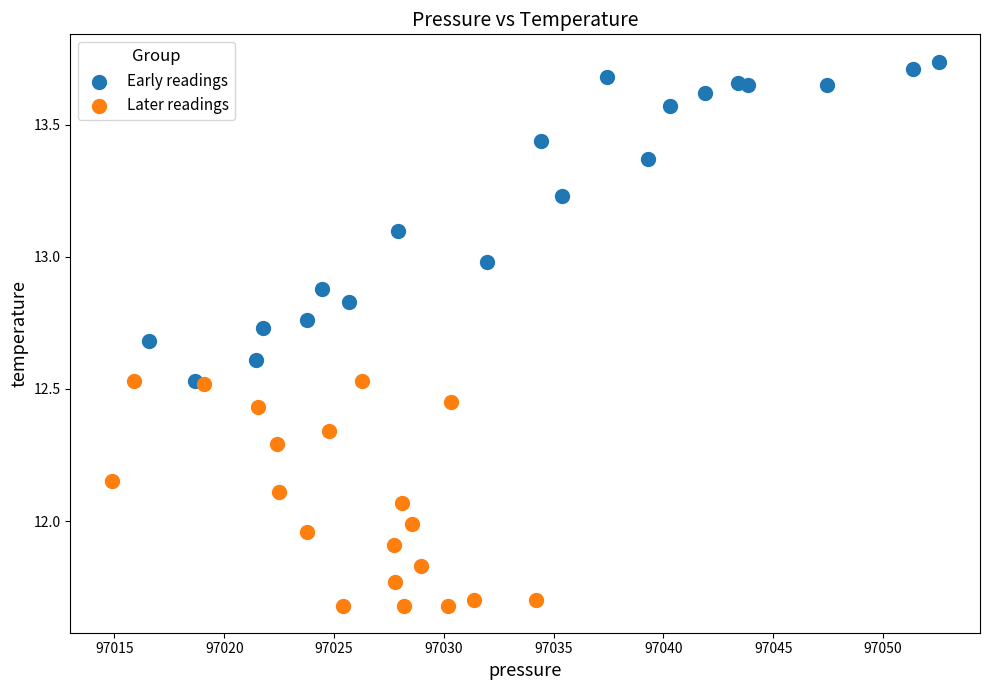

Which series reaches the maximum Y coordinate?

Early readings